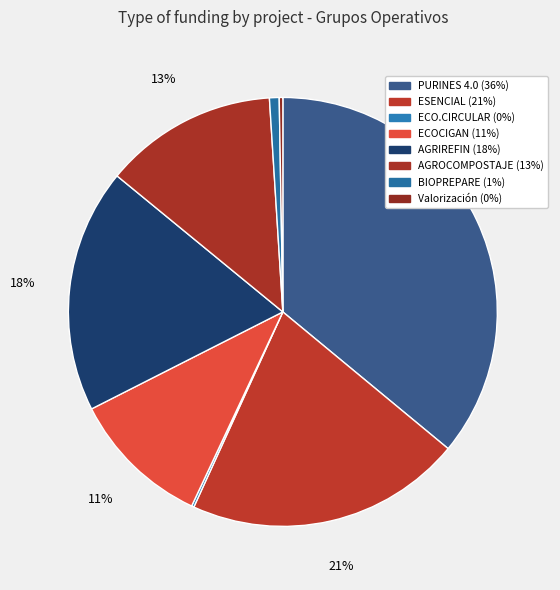

Which has a higher value, PURINES 4.0 or AGRIREFIN?

PURINES 4.0